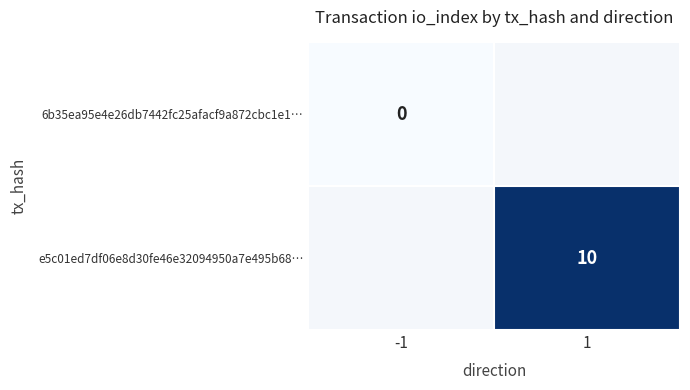

Is it true that e5c01ed7df06e8d30fe46e32094950a7e495b68… equals 2.3 at 1?

False